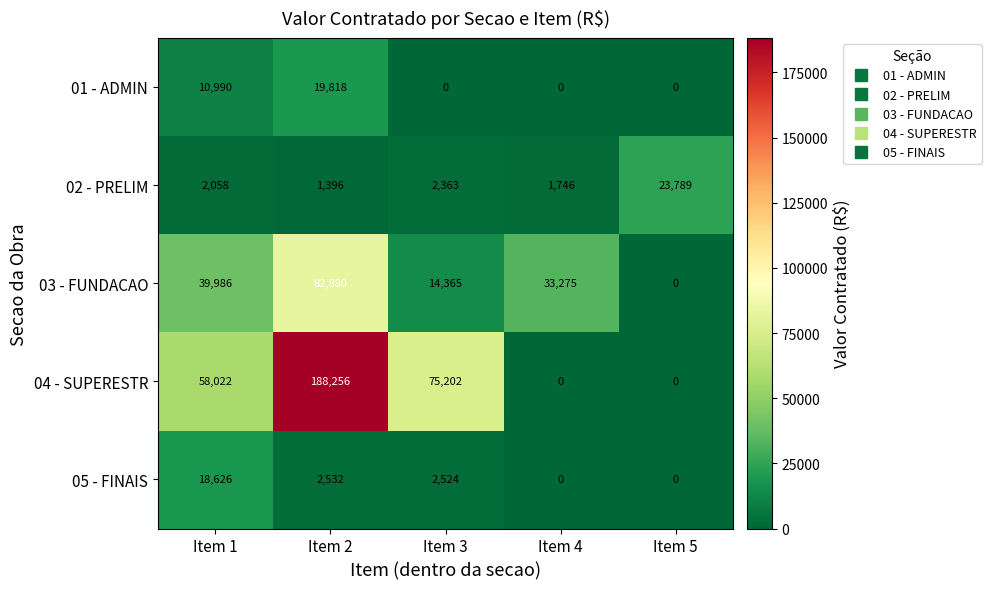

True or false: 05 - FINAIS has a value of 0 at Item 4.

True